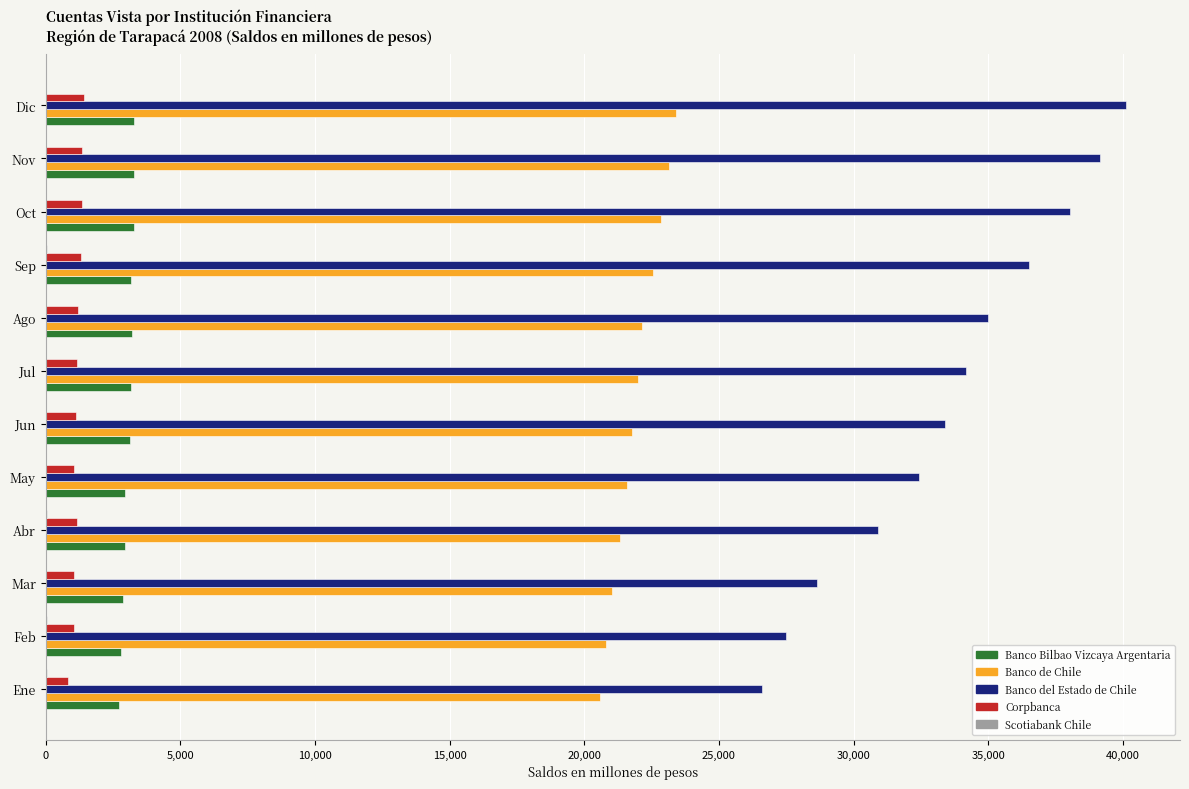

What is the sum of all Corpbanca values?

14055